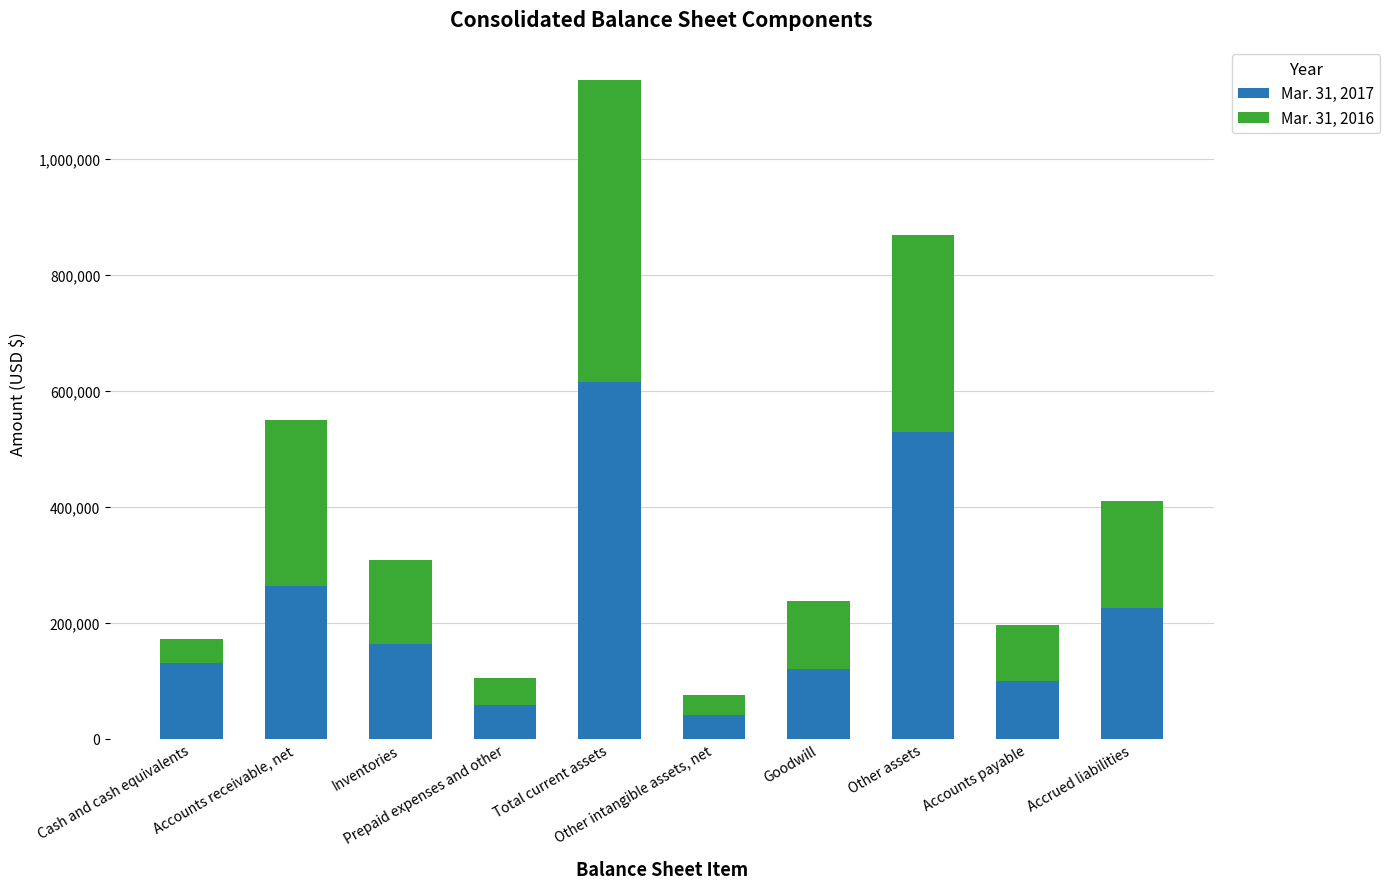

What is the highest value of the Mar. 31, 2017 series?

614856